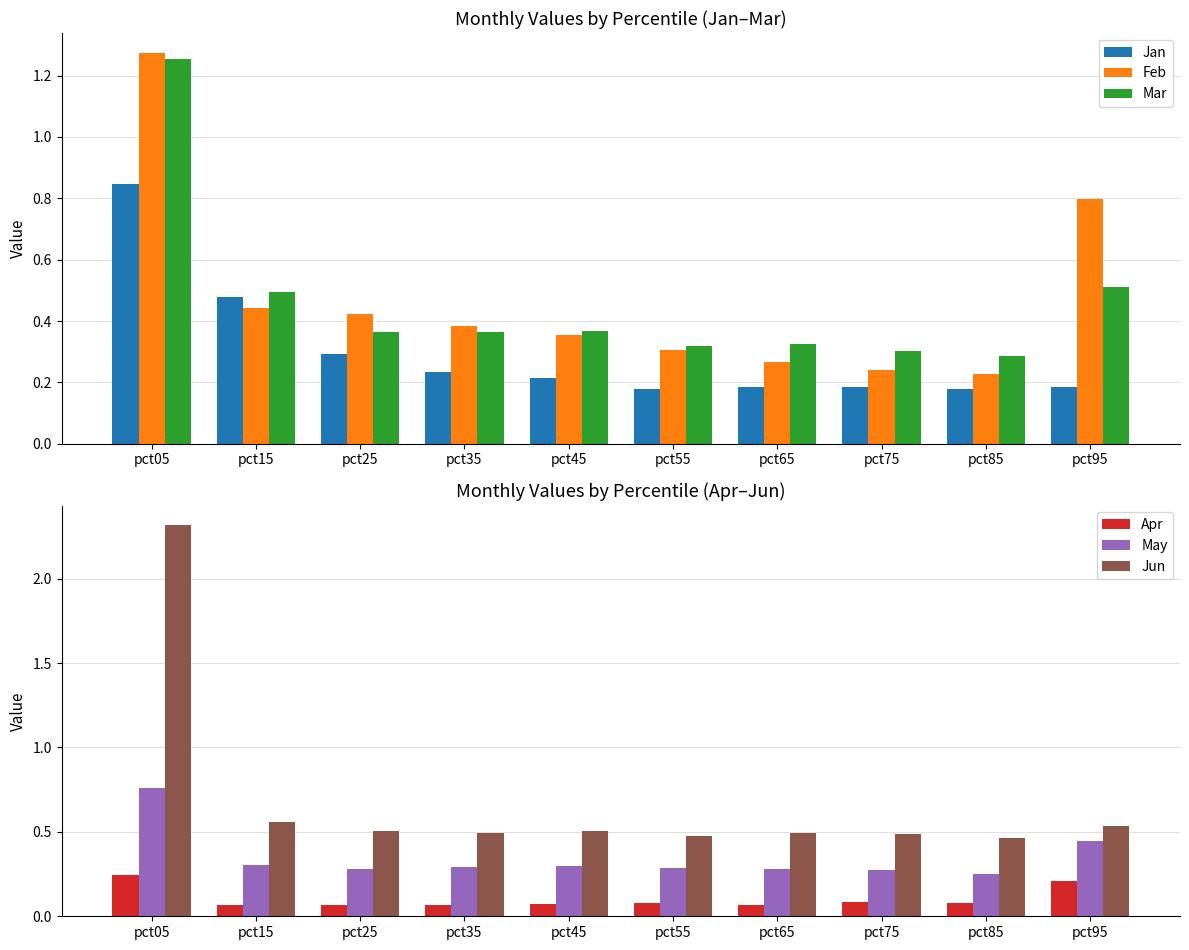

Which has a higher value, pct55 or pct25?

pct25